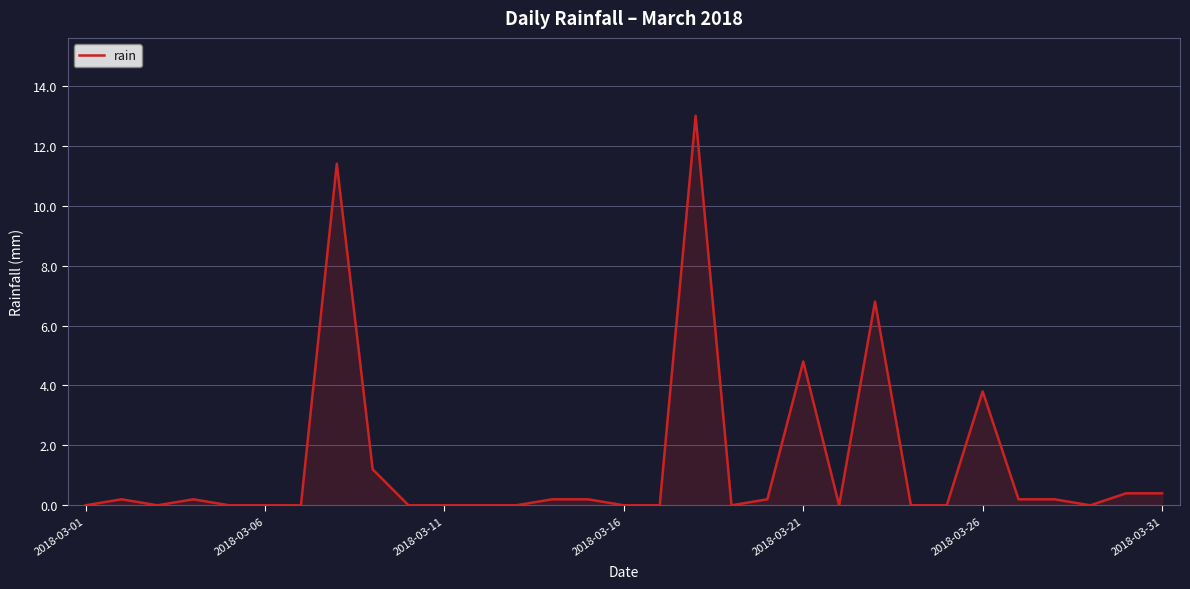

What is the maximum value shown in the chart?

13.0